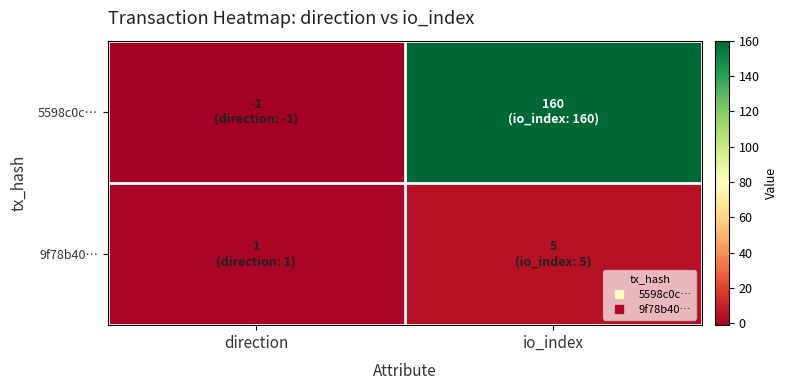

Reading left to right, transcribe all the data shown in this chart.

5598c0c…: direction=-1	io_index=160
9f78b40…: direction=1	io_index=5